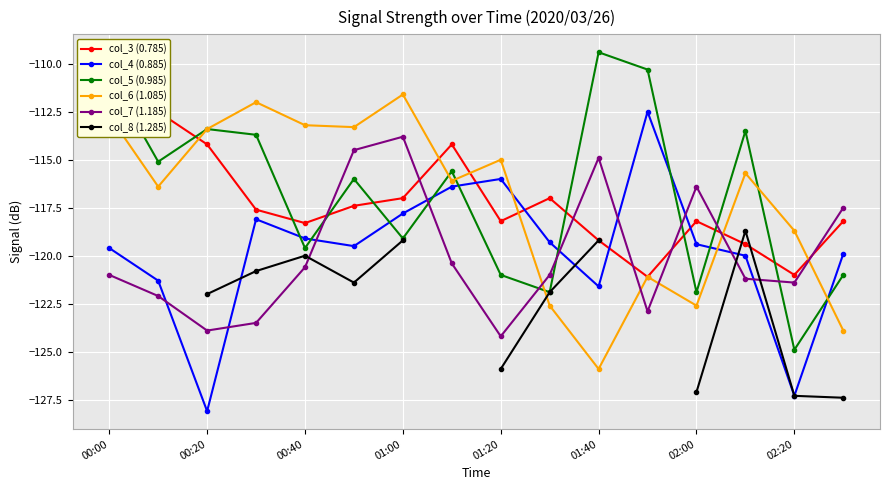

The col_4 (0.885) series shows -119.4 at 02:00. True or false?

True